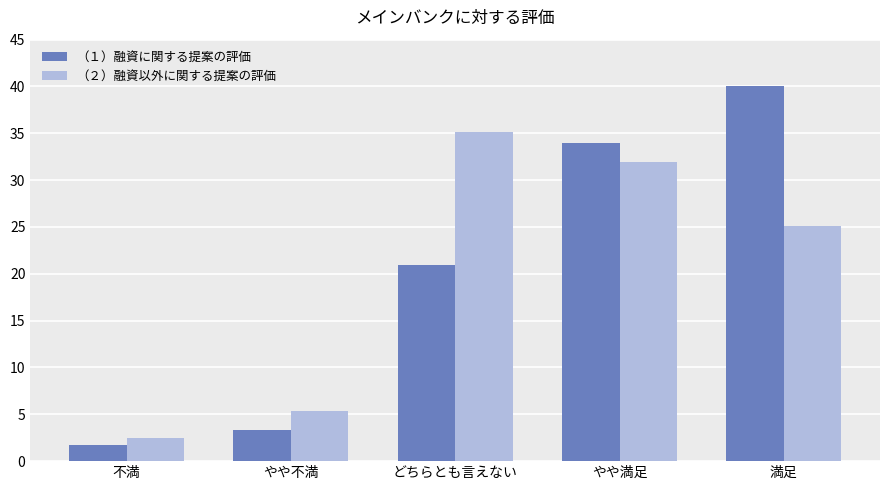

Are the bars horizontal?

No